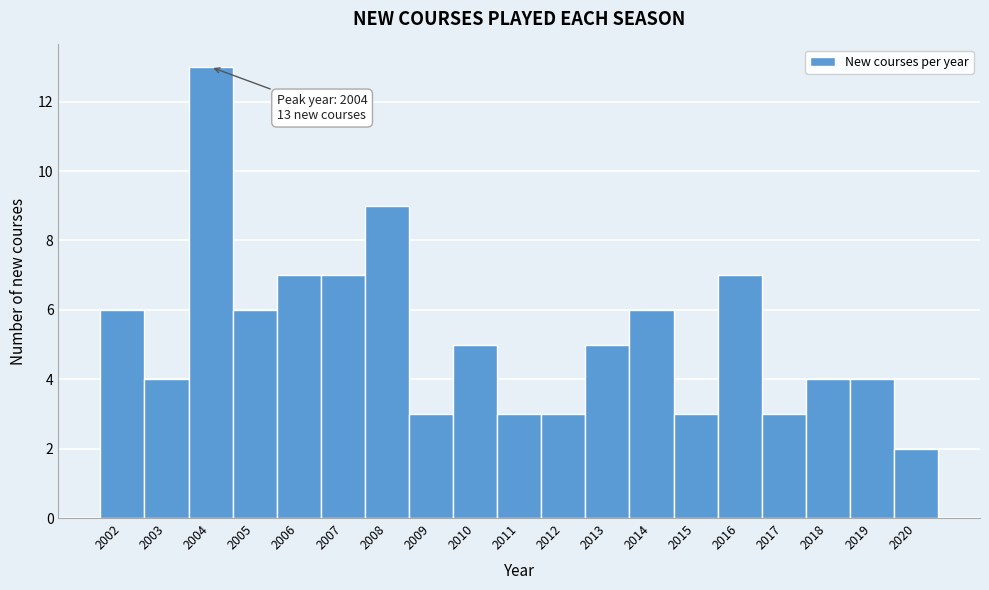

Which range on the x-axis has the tallest bar?

2003.5 to 2004.5